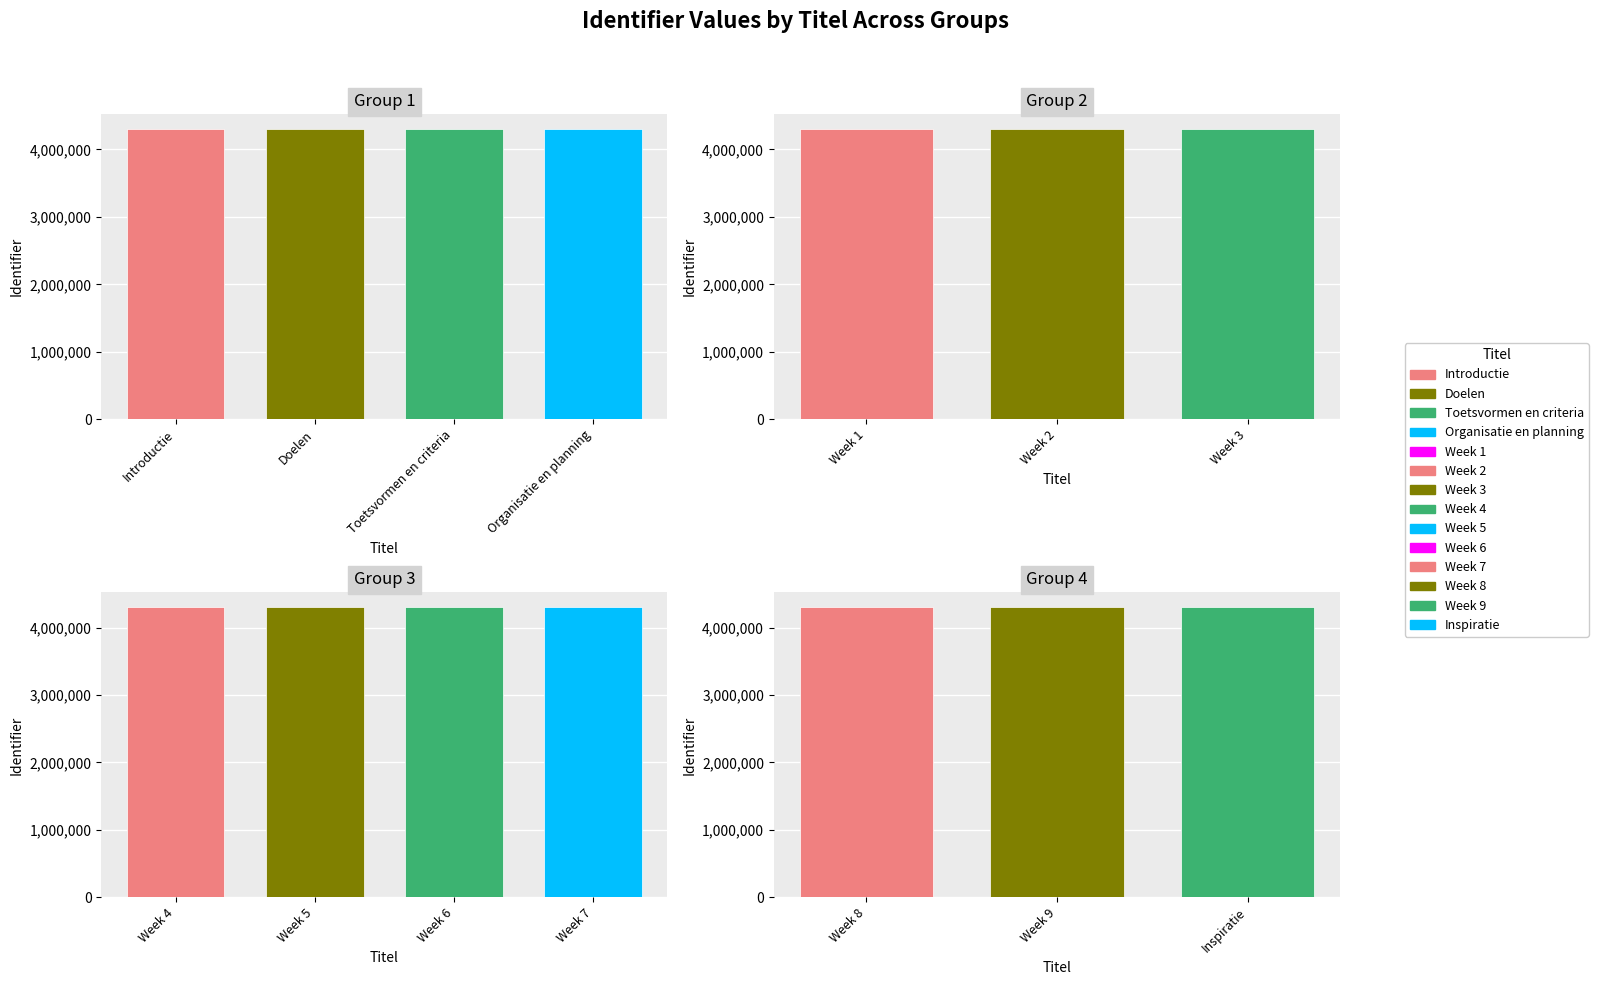

At which label does the data first exceed 4306001?

Week 5